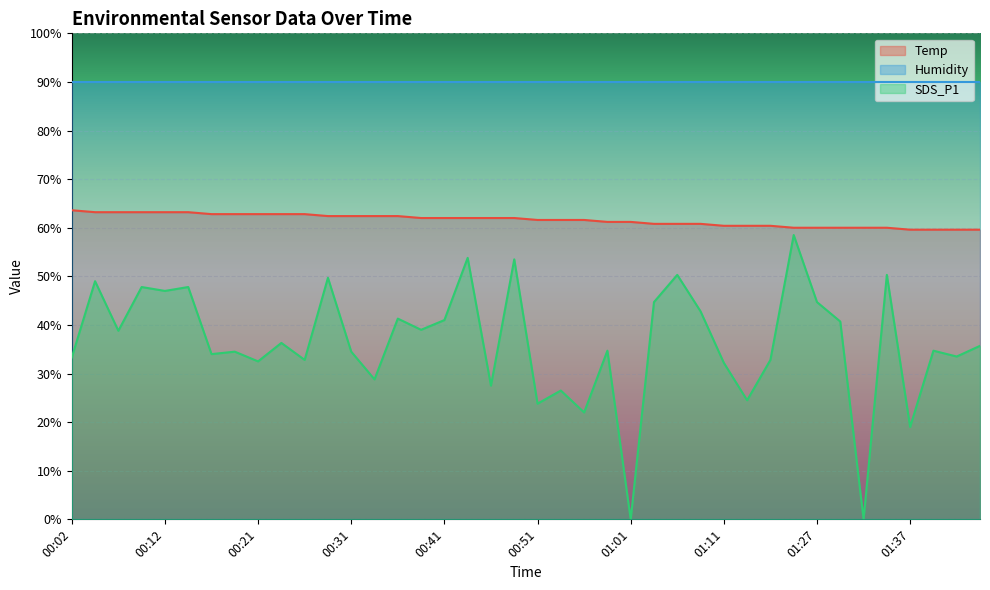

What position from the left is 00:02?

1